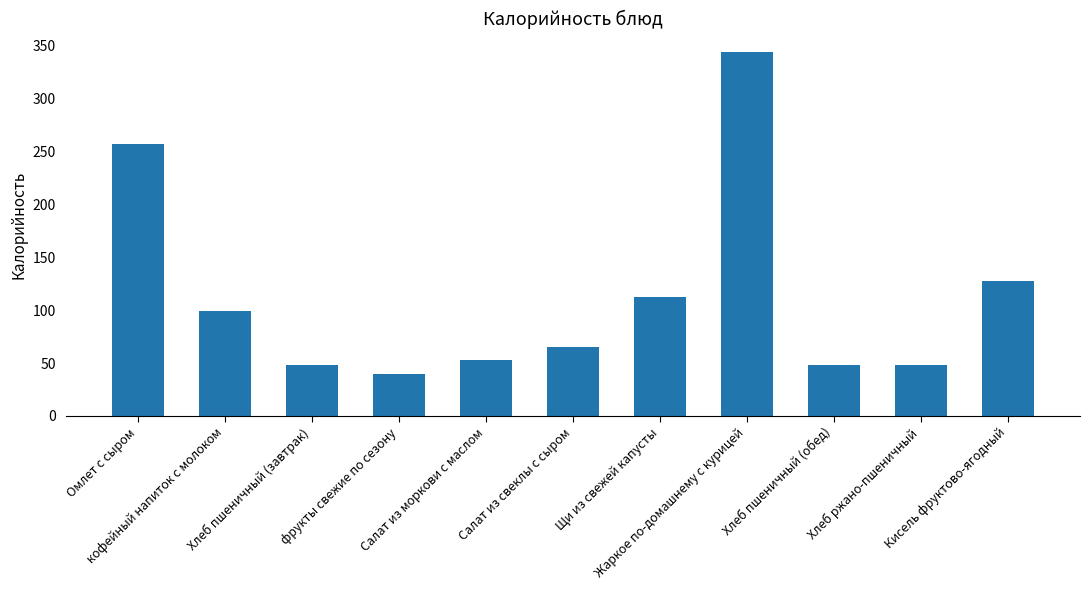

What is the greatest value displayed?

344.0